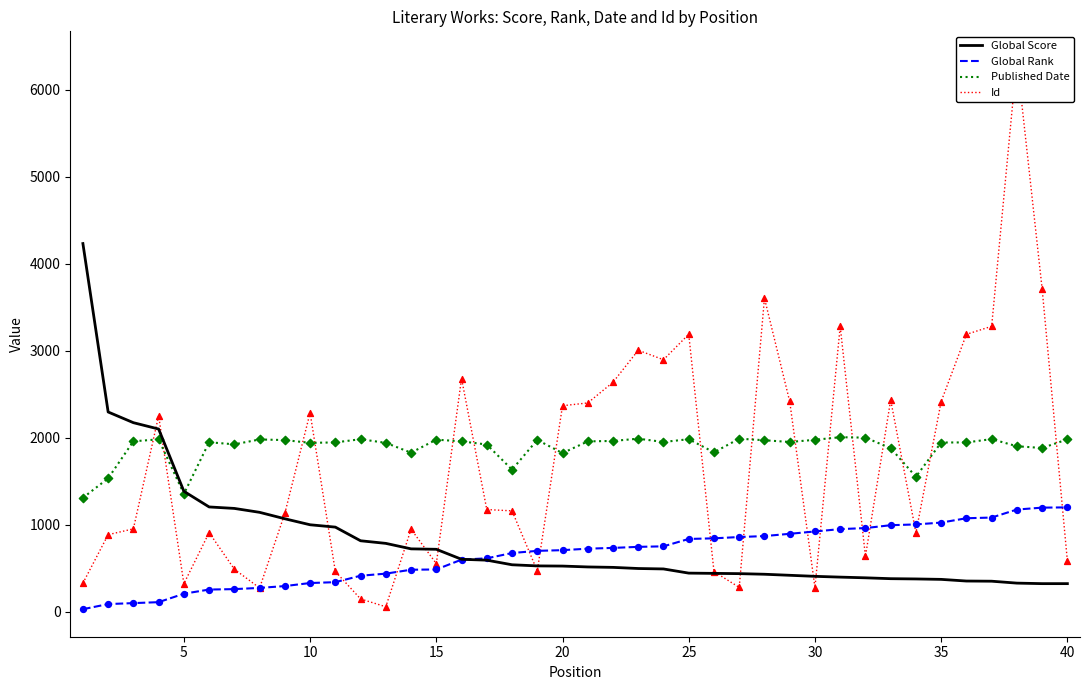

At how many categories does at least one series exceed 3206?

6